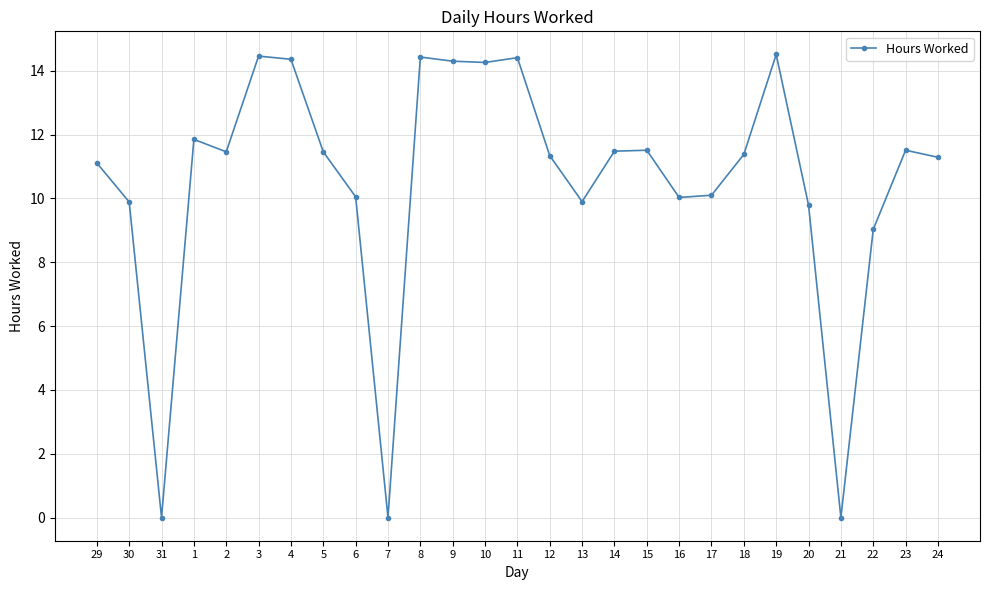

What is the change in value from 7 to 19?

+14.5